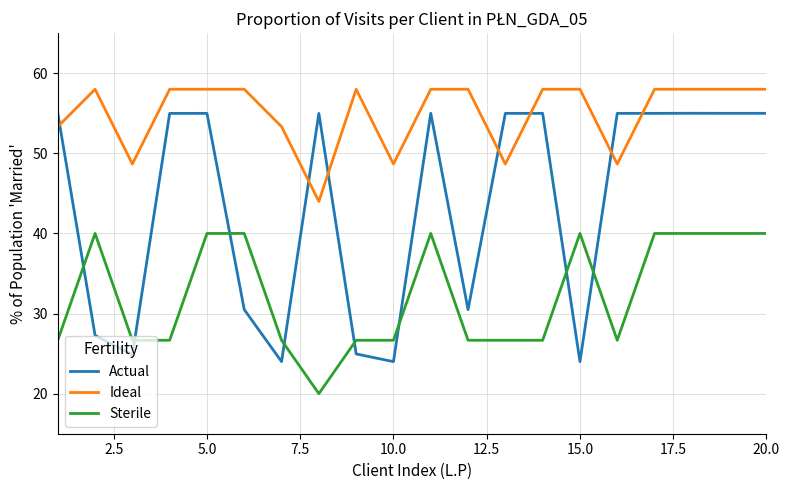

List the series in order of their overall mean, highest first.

Ideal, Actual, Sterile